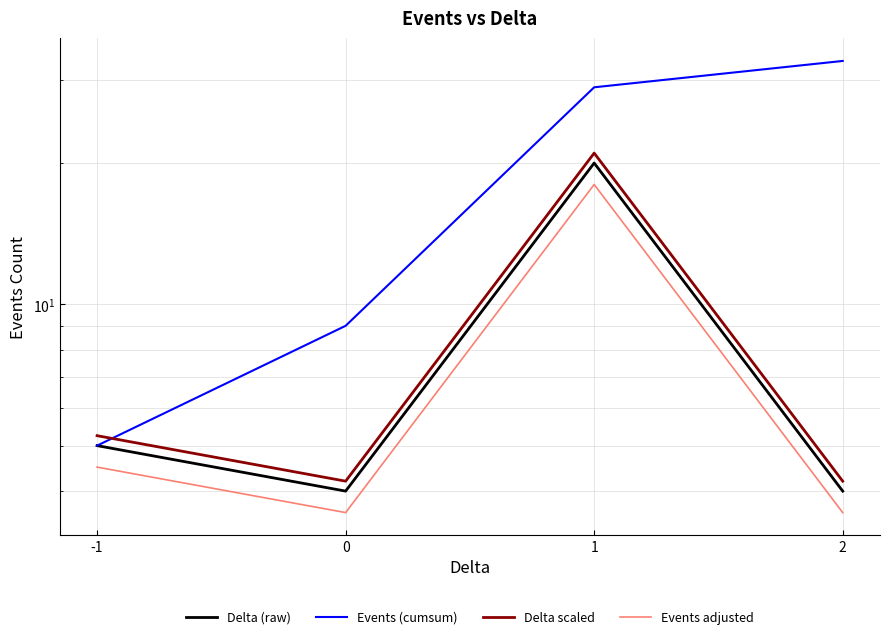

Reading right to left, transcribe all the data shown in this chart.

Delta (raw): 2=4.0	1=20.0	0=4.0	-1=5.0
Events (cumsum): 2=33.0	1=29.0	0=9.0	-1=5.0
Delta scaled: 2=4.2	1=21.0	0=4.2	-1=5.2
Events adjusted: 2=3.6	1=18.0	0=3.6	-1=4.5